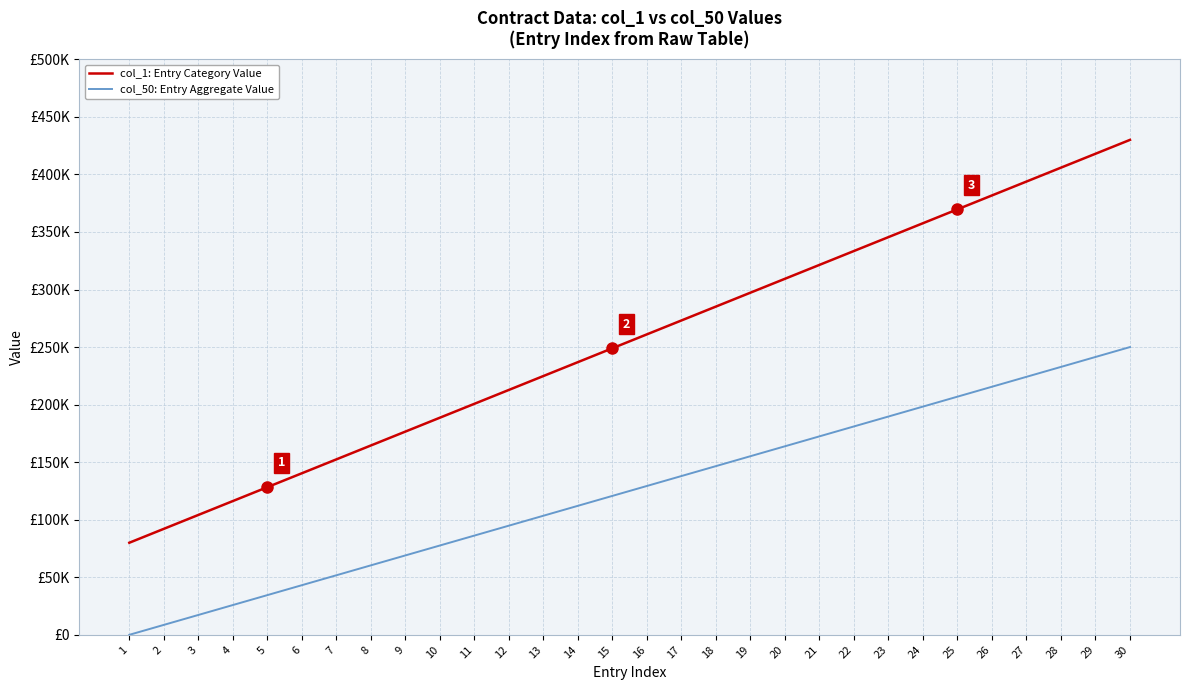

What are all the series names shown in the legend?

col_1: Entry Category Value, col_50: Entry Aggregate Value